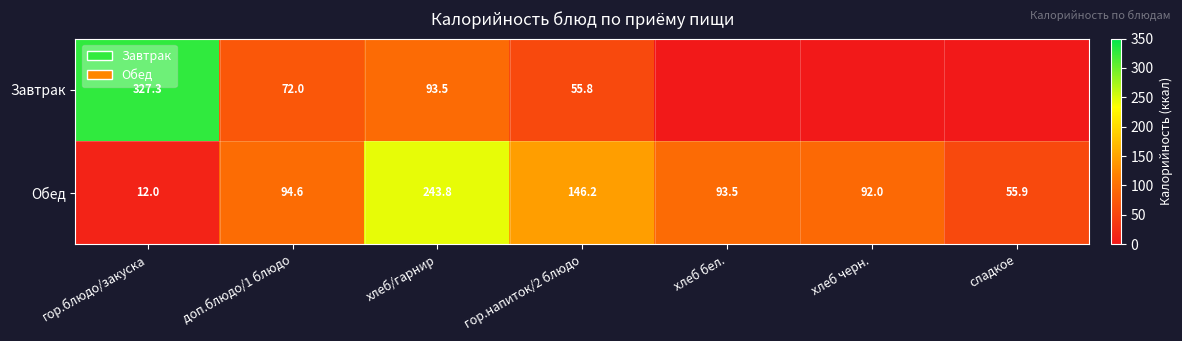

What is the difference between the maximum and second lowest values in the Обед series?

187.9